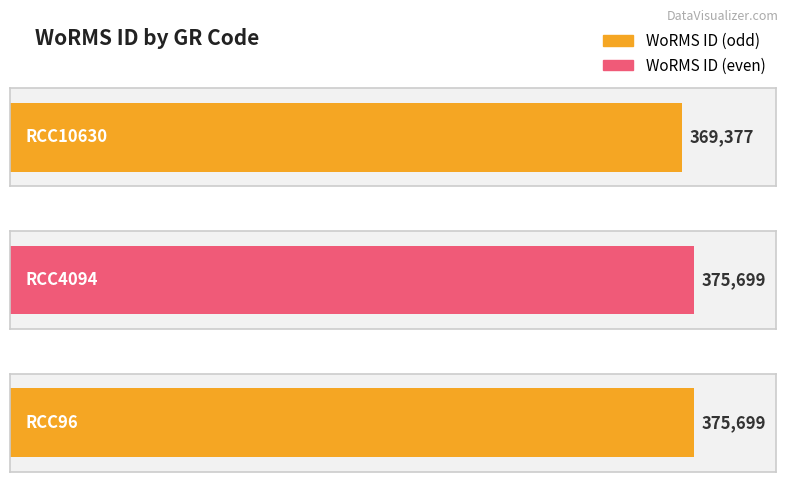

Reading left to right, what are all the values shown in this chart?

RCC10630=369377	RCC4094=375699	RCC96=375699